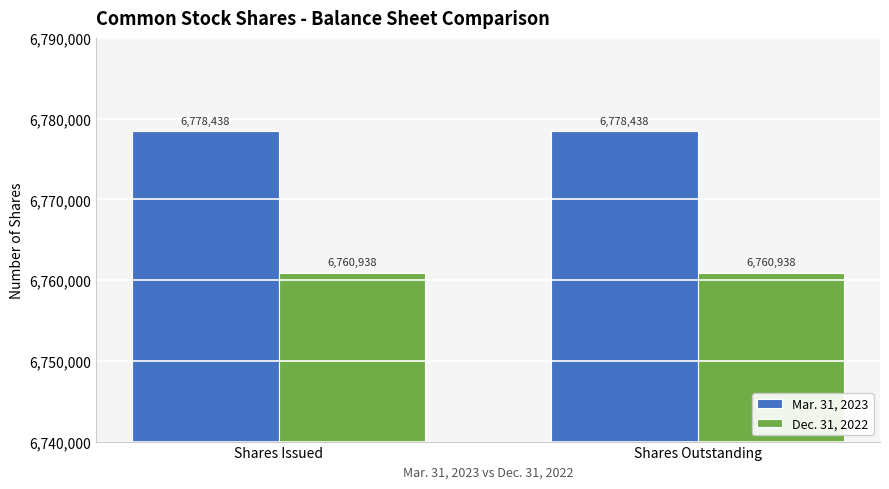

What position from the left is Shares Outstanding?

2